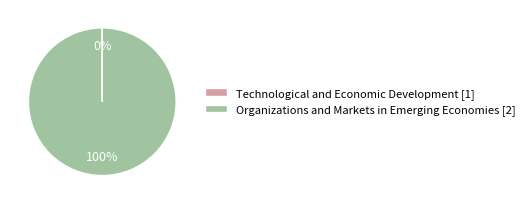

To the nearest percent, what is the difference between the largest and smallest slice percentages?

100%